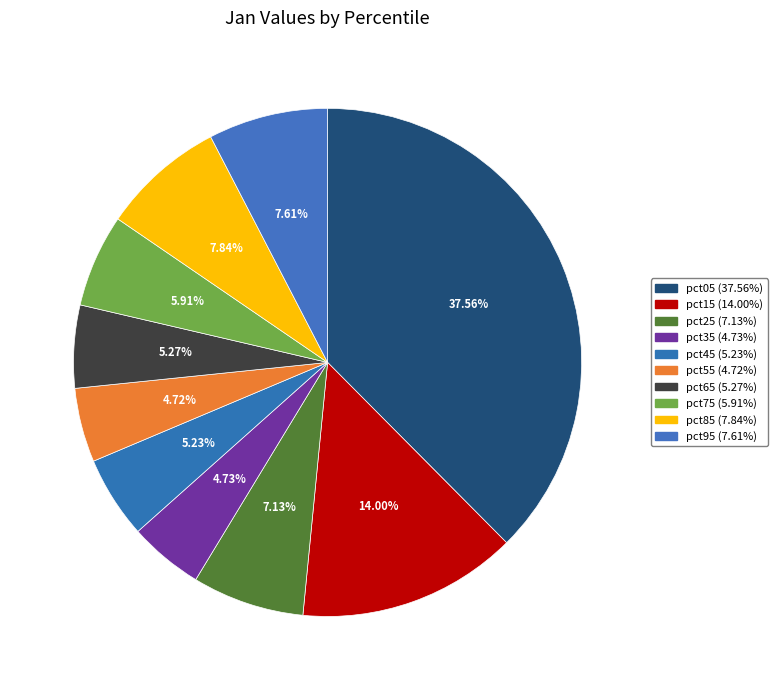

What is the total percentage of pct75 and pct65?

11.2%